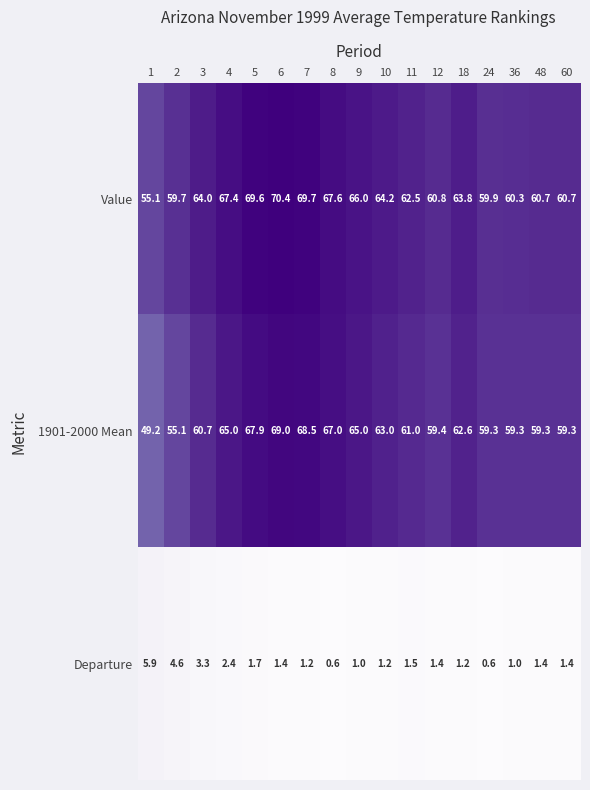

At which label is Departure closest to 3?

3